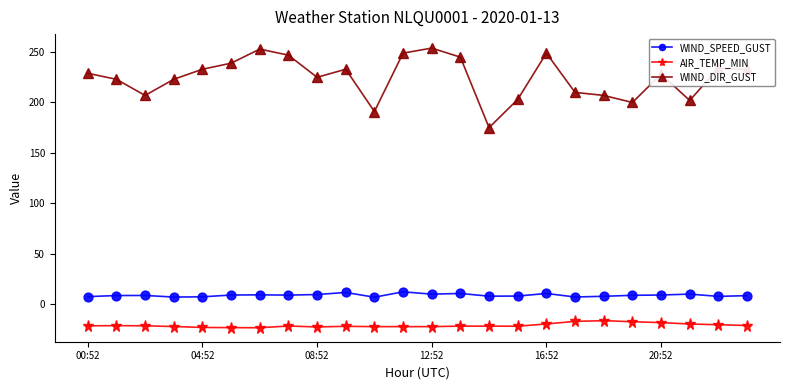

What is the difference between the maximum and minimum values in the WIND_DIR_GUST series?

79.0